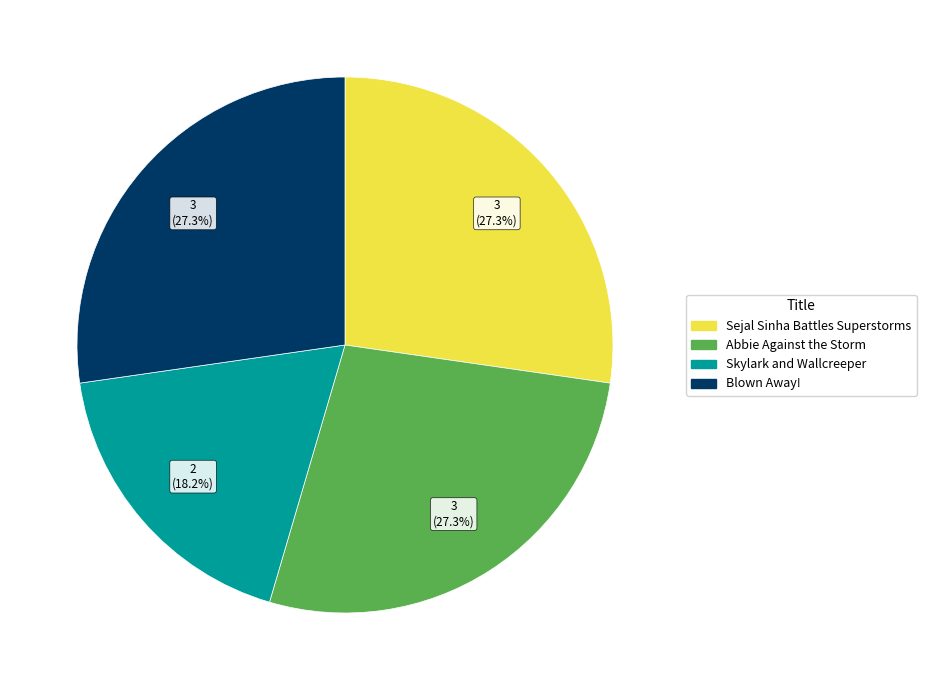

How many slices are in this pie chart?

4